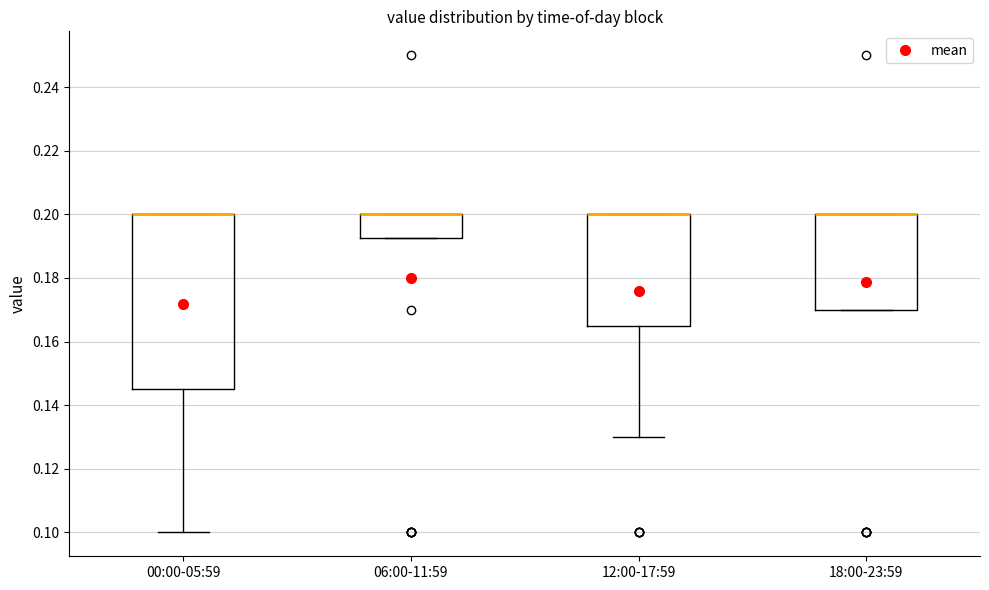

Reading left to right, transcribe this box plot: for each box, give where its median line is, the range the box spans, and where its two whiskers end, as read against the y-axis. The values are not printed on the chart, so give them approximately, as read against the axis.

00:00-05:59: median 0.200 (drawn on the box's upper edge), box 0.146 to 0.200, whiskers 0.100 to 0.200
06:00-11:59: median 0.200 (drawn on the box's upper edge), box 0.192 to 0.200, whiskers 0.192 to 0.200
12:00-17:59: median 0.200 (drawn on the box's upper edge), box 0.166 to 0.200, whiskers 0.130 to 0.200
18:00-23:59: median 0.200 (drawn on the box's upper edge), box 0.170 to 0.200, whiskers 0.170 to 0.200